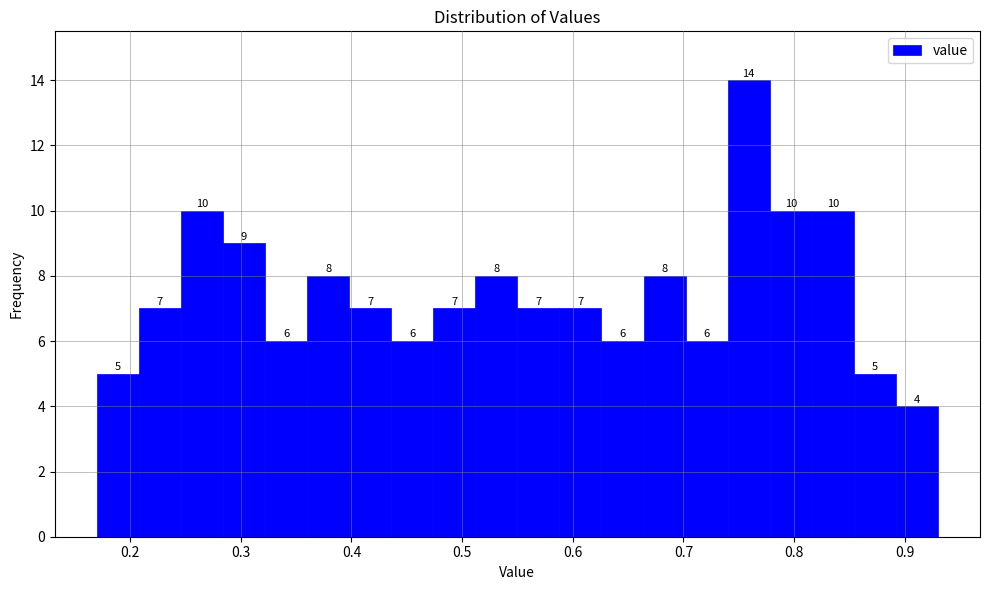

Read against the x-axis, roughly where is the centre of the tallest bar?

0.76